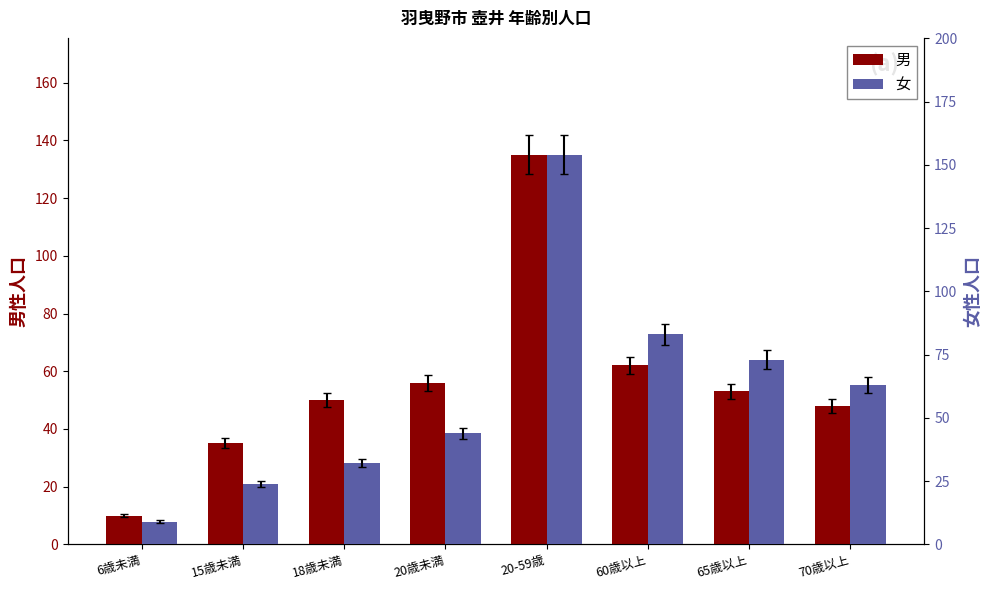

How many series are shown in this chart?

2